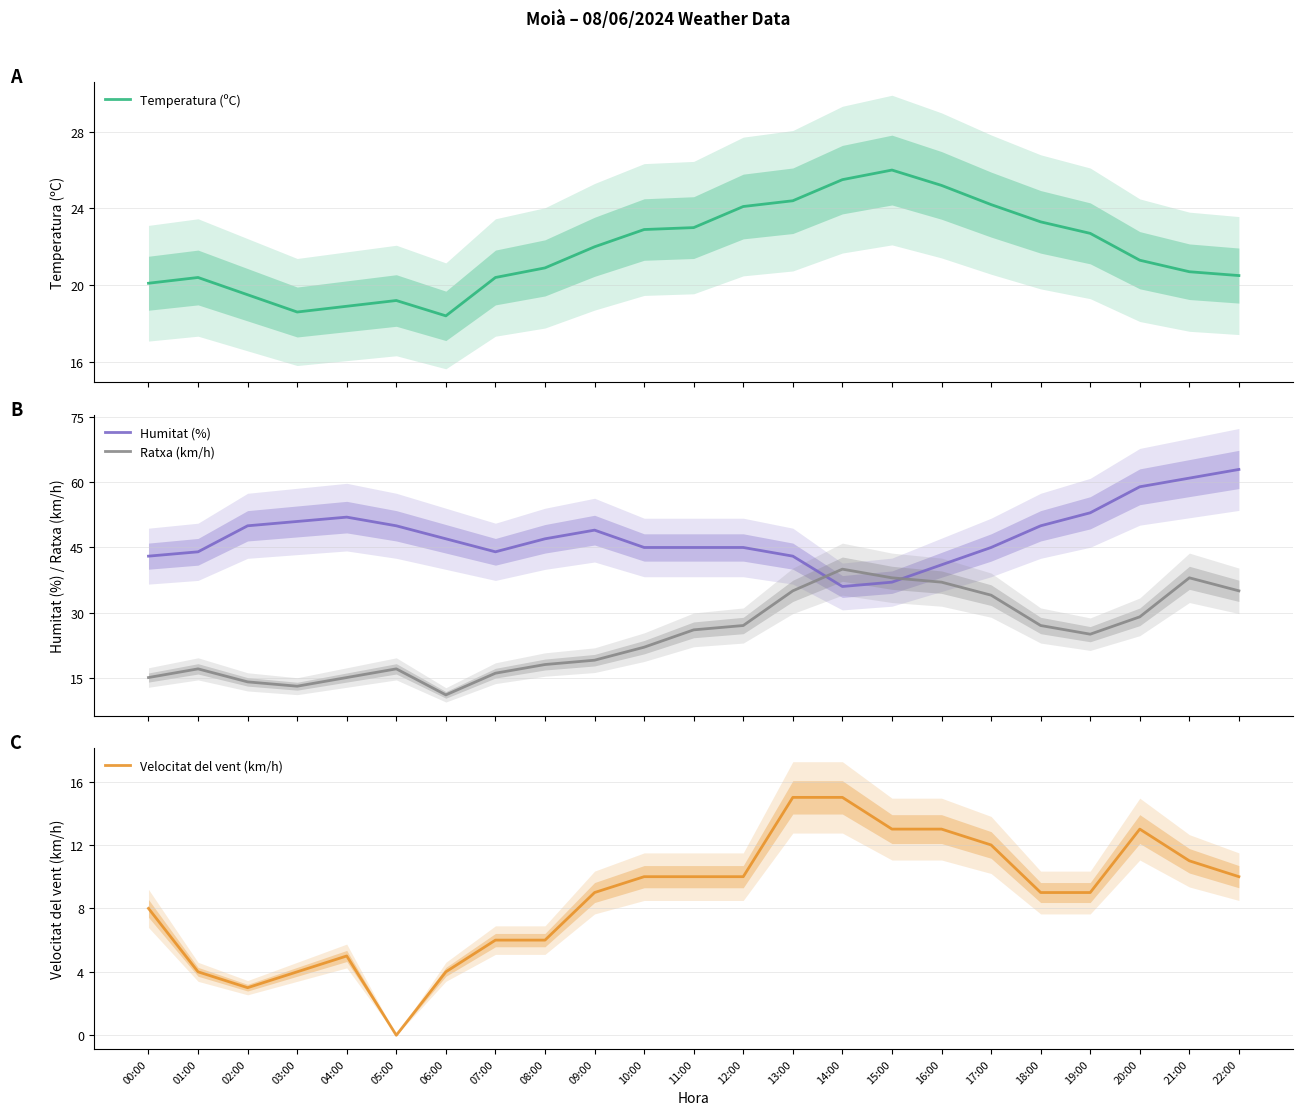

At which category does the chart reach its minimum across all series?

05:00